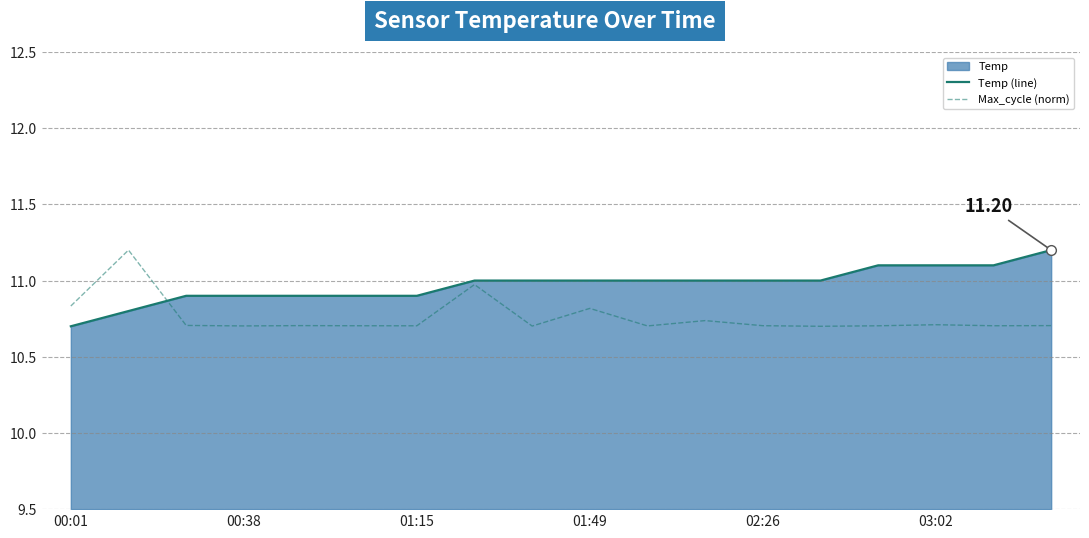

True or false: Max_cycle (norm) has a value of 10.7 at 11.

True